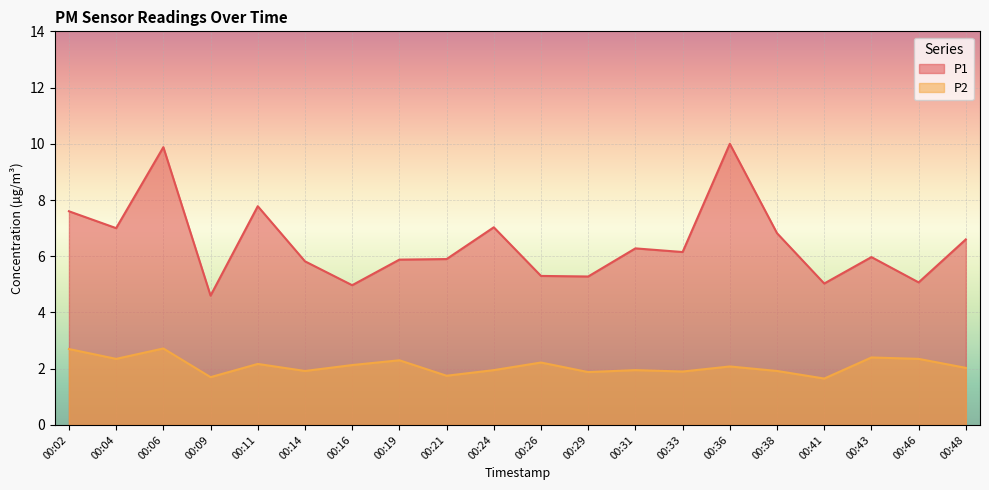

Rank the categories by P1 value from lowest to highest.

00:09, 00:16, 00:41, 00:46, 00:29, 00:26, 00:14, 00:19, 00:21, 00:43, 00:33, 00:31, 00:48, 00:38, 00:04, 00:24, 00:02, 00:11, 00:06, 00:36